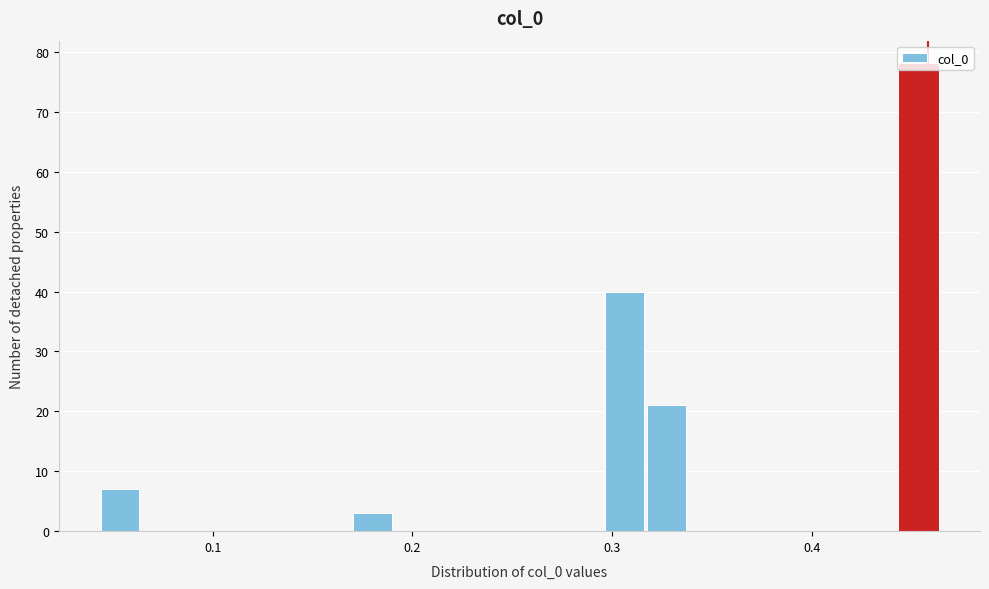

Around what value on the x-axis is the tallest bar? Give the approximate position of its centre, as read against the axis.

0.45